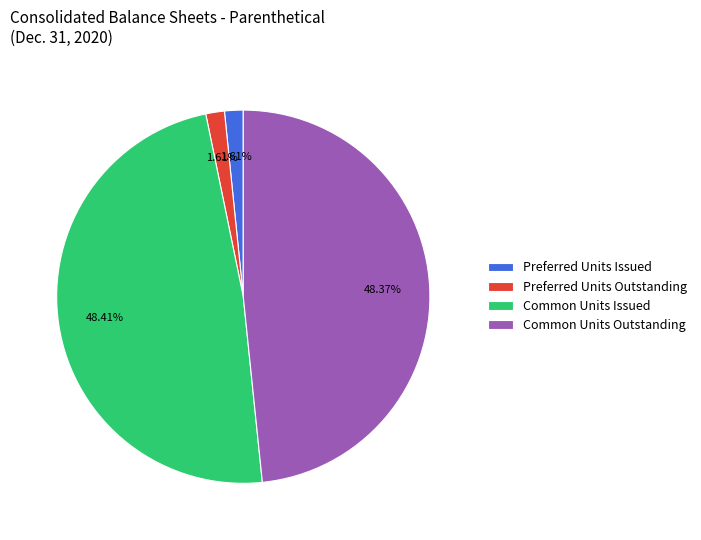

Is Common Units Issued the majority of the pie?

No